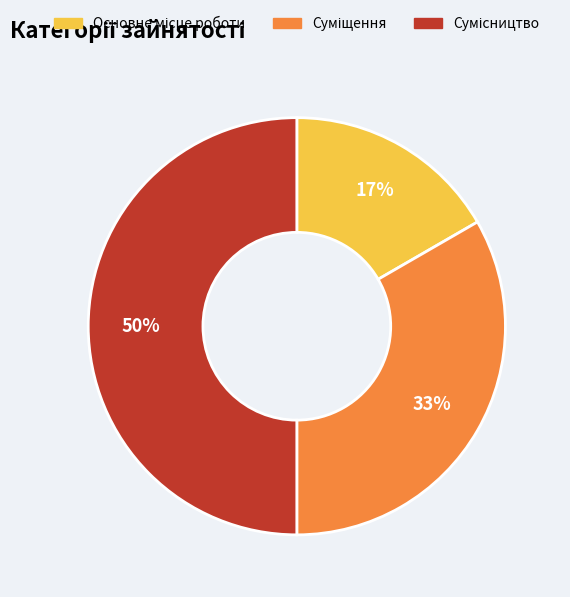

How many segments does this pie chart have?

3